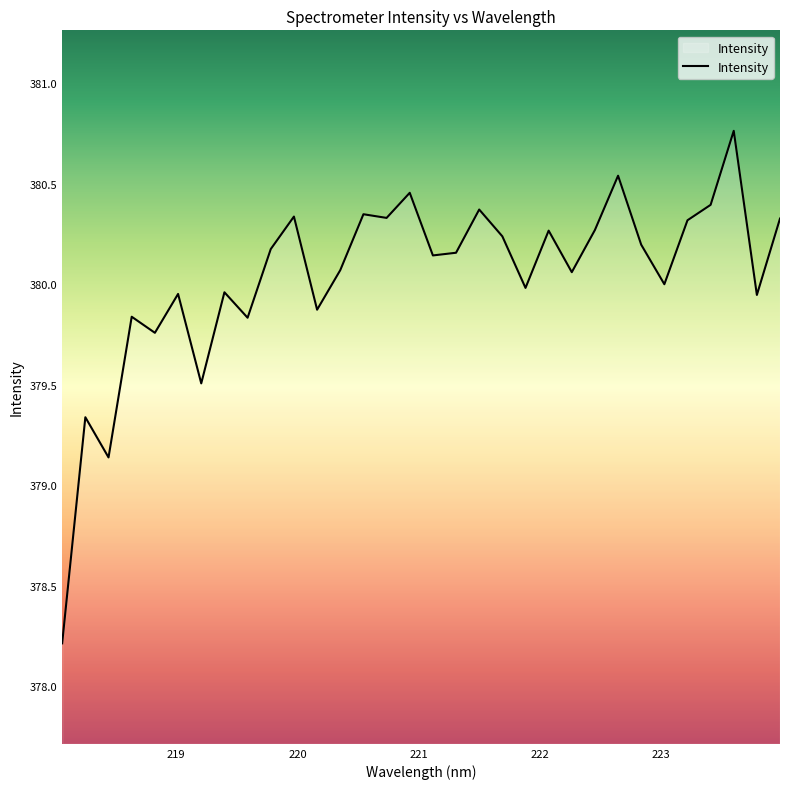

What is the smallest value displayed?

378.2